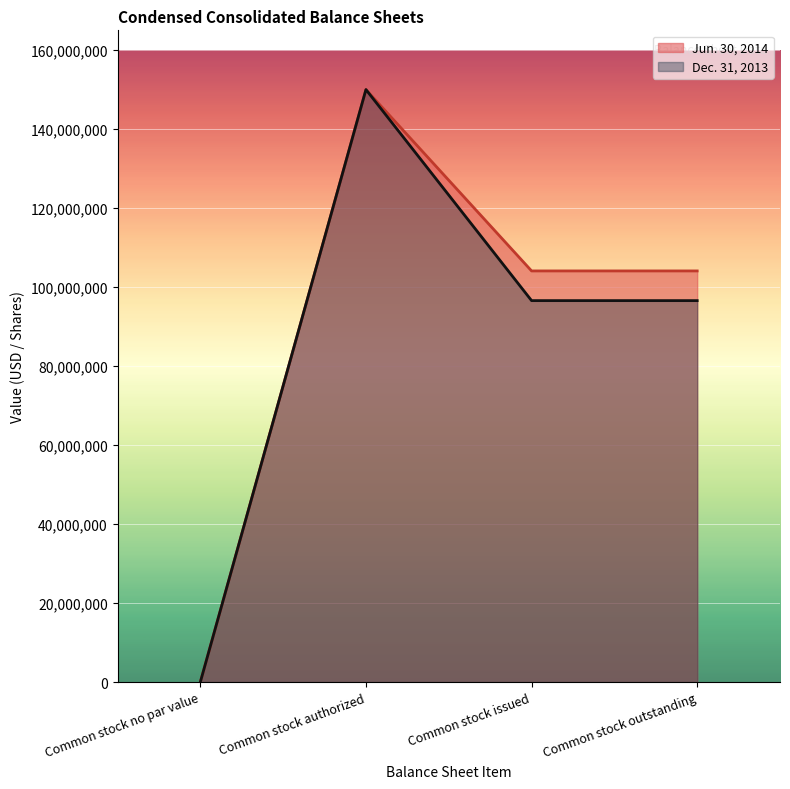

Reading left to right, transcribe all the data shown in this chart.

Jun. 30, 2014: Common stock no par value=0	Common stock authorized=150000000	Common stock issued=104088199	Common stock outstanding=104088199
Dec. 31, 2013: Common stock no par value=0	Common stock authorized=150000000	Common stock issued=96569186	Common stock outstanding=96569186